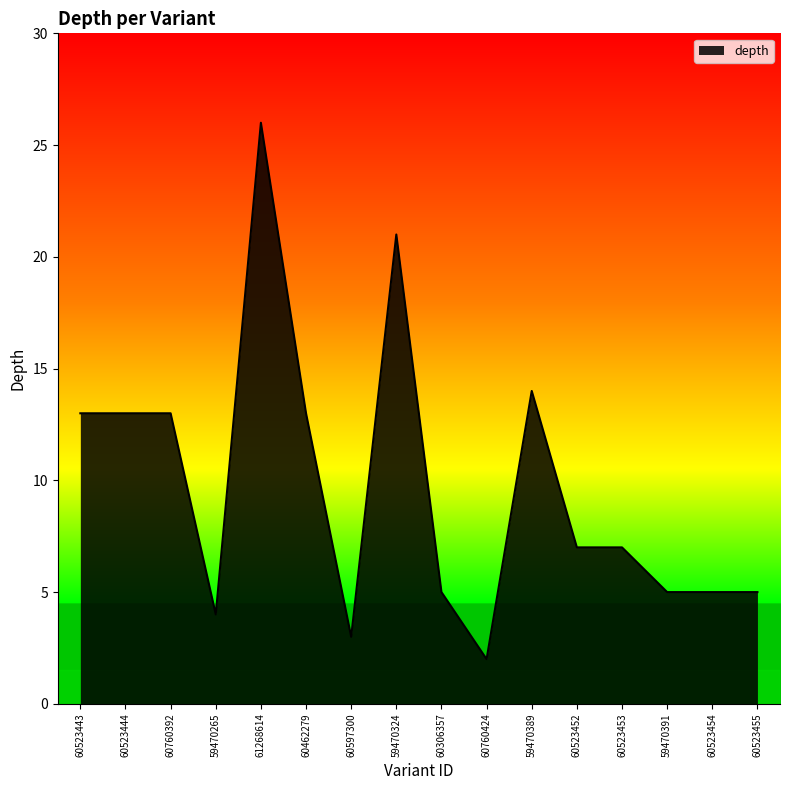

At which label does the data first exceed 7?

60523443